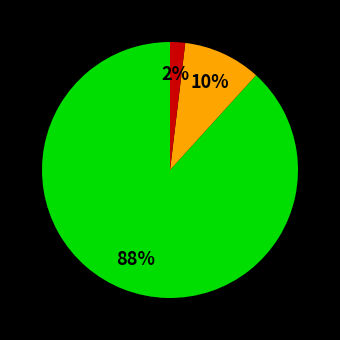

How many segments does this pie chart have?

3